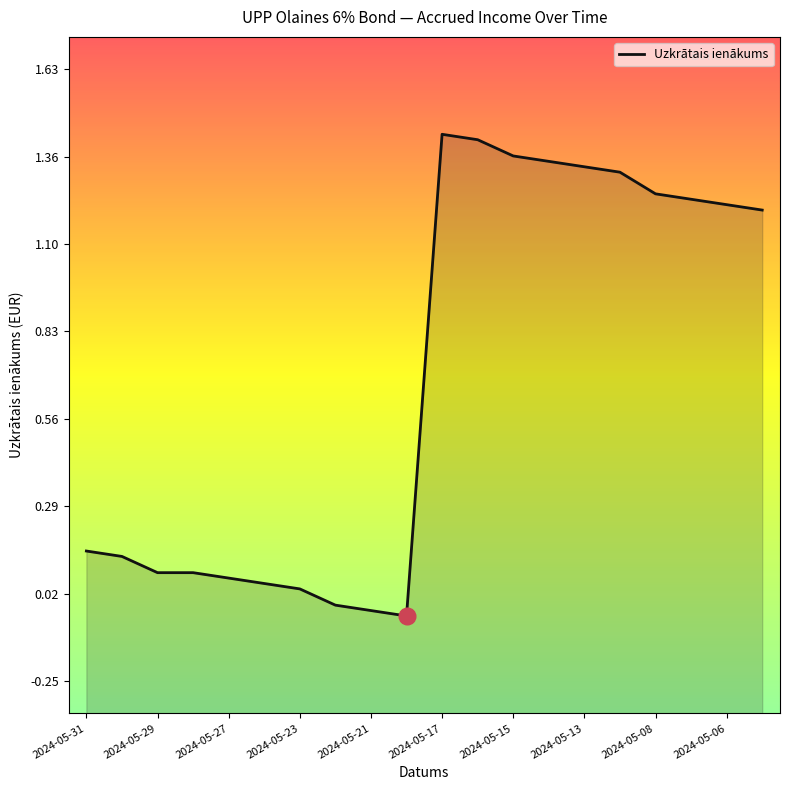

What is the difference between the maximum and minimum values?

1.5